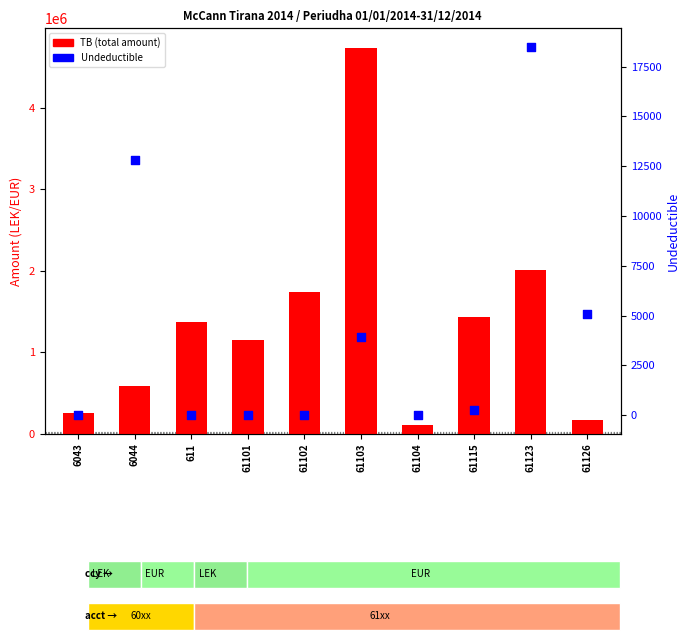

Is the value of TB (total) at 61123 greater than the value of Undeductible at 611?

Yes